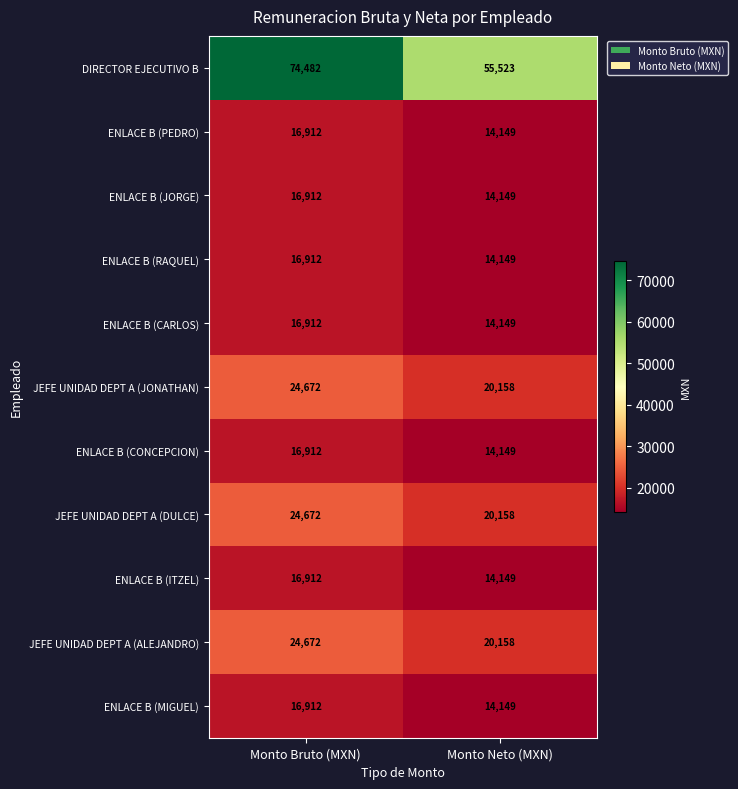

What is the approximate value of DIRECTOR EJECUTIVO B at Monto Neto (MXN), to the nearest 100?

55500